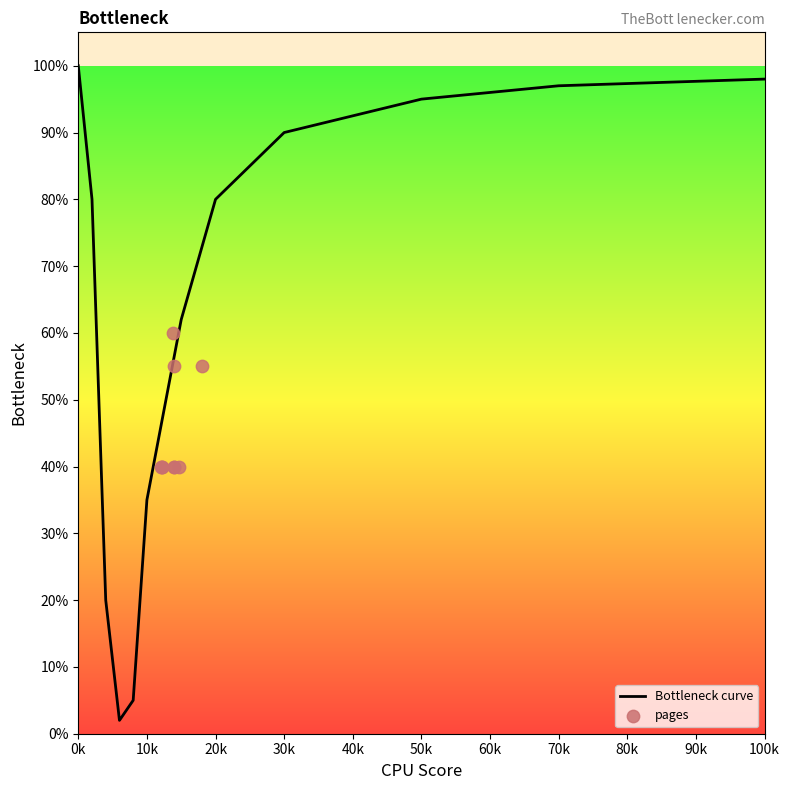

Which has a higher value, 192 or 552?

552